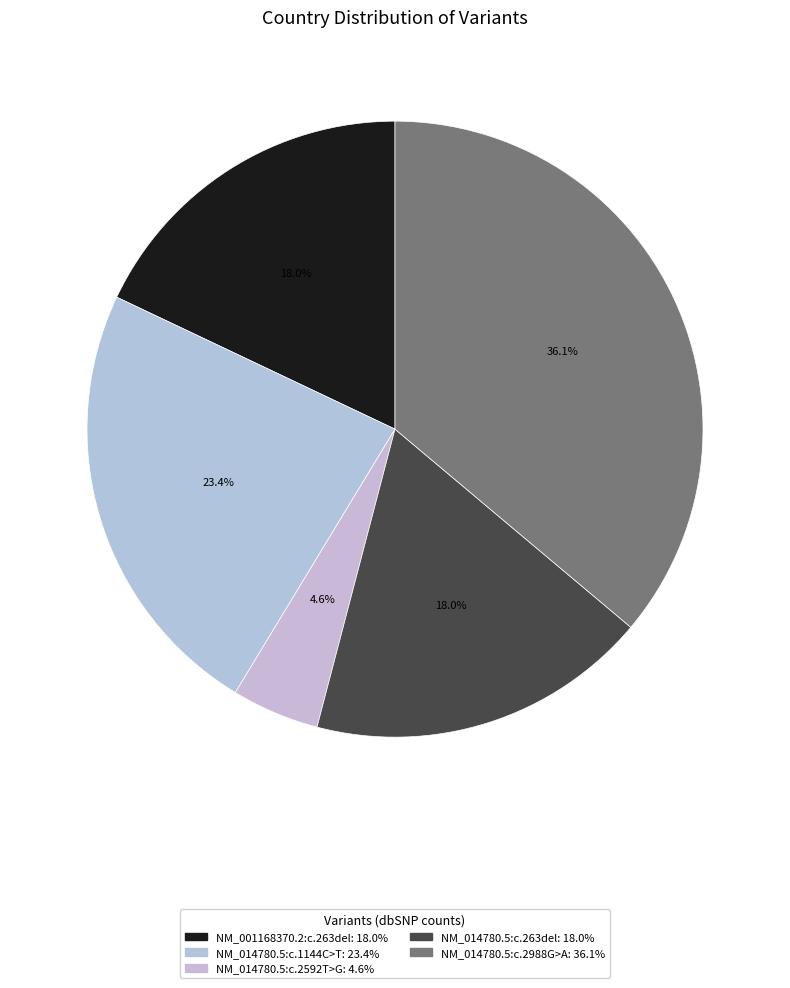

Is NM_014780.5:c.2592T>G the majority of the pie?

No